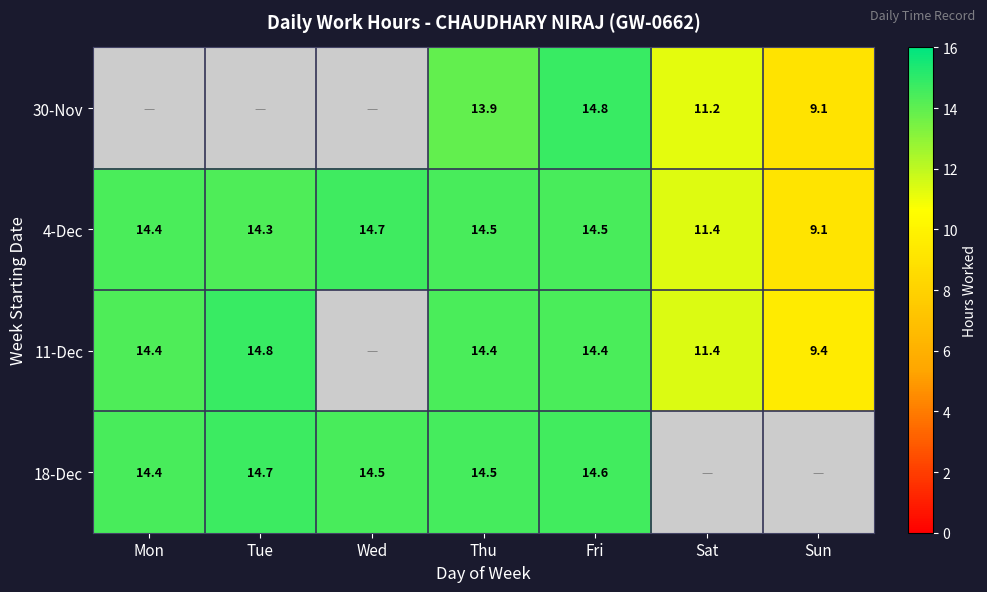

Rank the series at Fri from lowest to highest value.

11-Dec, 4-Dec, 18-Dec, 30-Nov